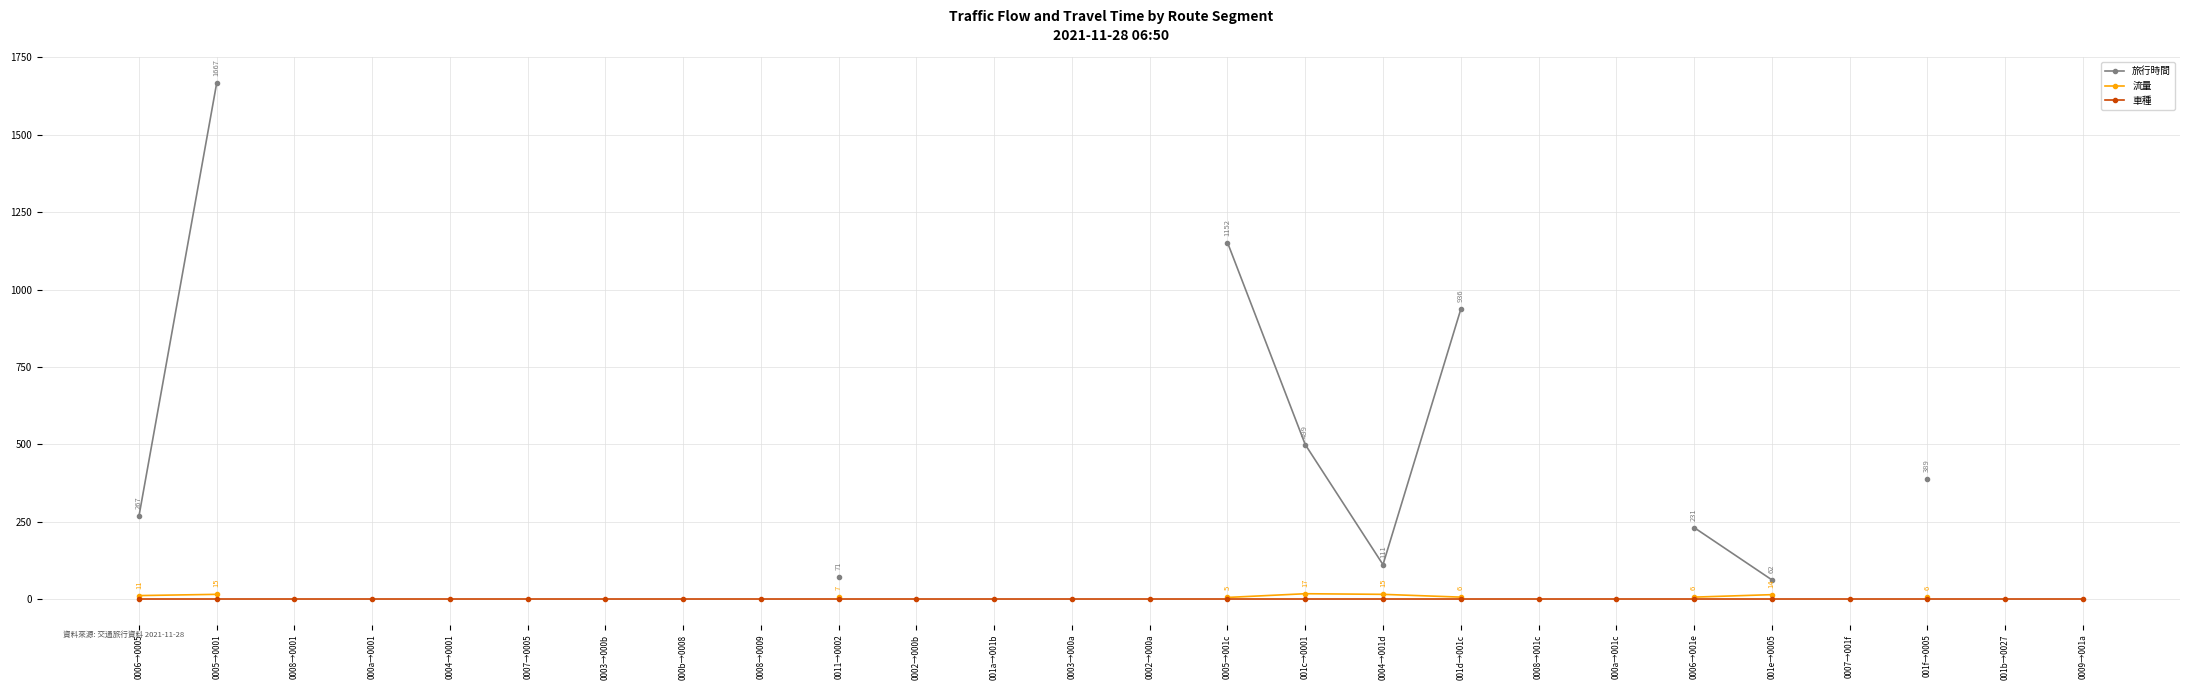

True or false: 車種 and 流量 cross at least once.

False